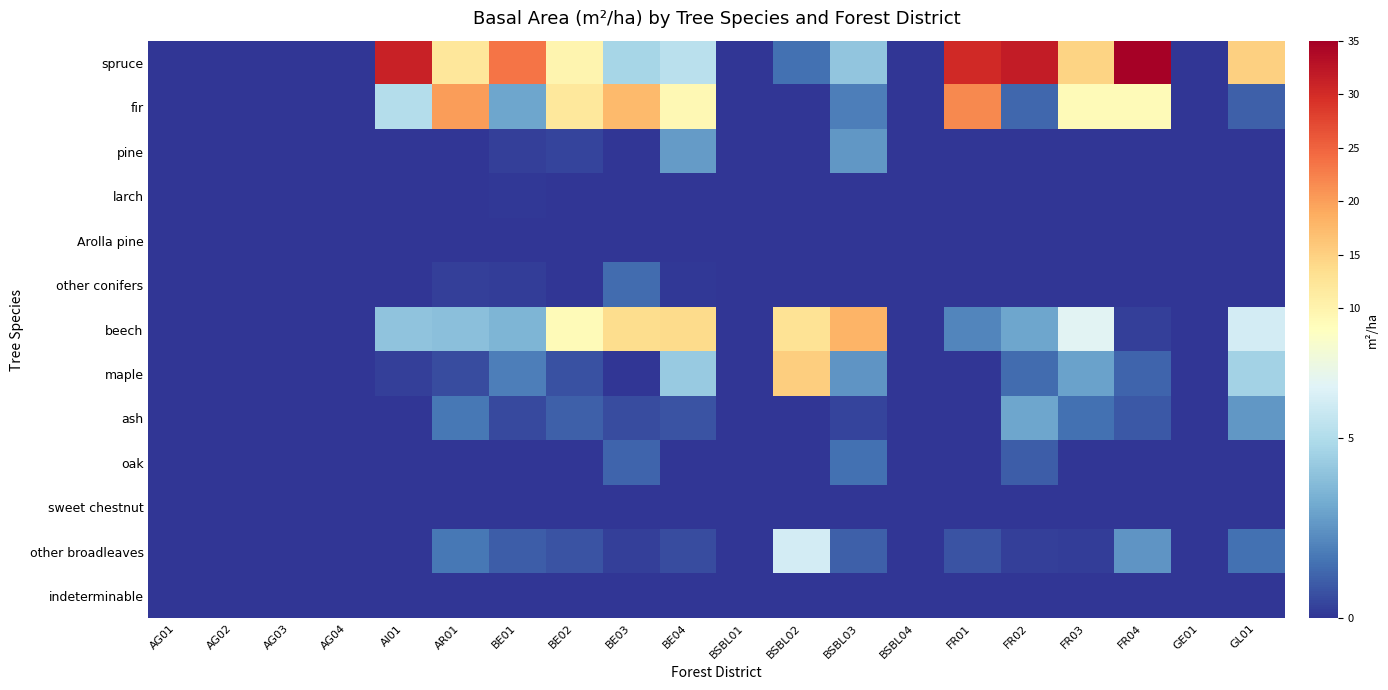

Reading left to right, transcribe all the data shown in this chart.

spruce: AG01=0.0	AG02=0.0	AG03=0.0	AG04=0.0	AI01=31.2	AR01=12.1	BE01=23.6	BE02=9.8	BE03=4.7	BE04=5.3	BSBL01=0.0	BSBL02=1.5	BSBL03=4.1	BSBL04=0.0	FR01=30.2	FR02=31.8	FR03=14.6	FR04=34.6	GE01=0.0	GL01=15.0
fir: AG01=0.0	AG02=0.0	AG03=0.0	AG04=0.0	AI01=5.1	AR01=20.2	BE01=3.0	BE02=11.9	BE03=17.4	BE04=9.2	BSBL01=0.0	BSBL02=0.0	BSBL03=1.9	BSBL04=0.0	FR01=21.8	FR02=1.3	FR03=8.8	FR04=8.8	GE01=0.0	GL01=1.1
pine: AG01=0.0	AG02=0.0	AG03=0.0	AG04=0.0	AI01=0.0	AR01=0.0	BE01=0.3	BE02=0.4	BE03=0.0	BE04=2.7	BSBL01=0.0	BSBL02=0.0	BSBL03=2.6	BSBL04=0.0	FR01=0.0	FR02=0.0	FR03=0.0	FR04=0.0	GE01=0.0	GL01=0.0
larch: AG01=0.0	AG02=0.0	AG03=0.0	AG04=0.0	AI01=0.0	AR01=0.0	BE01=0.1	BE02=0.0	BE03=0.0	BE04=0.0	BSBL01=0.0	BSBL02=0.0	BSBL03=0.0	BSBL04=0.0	FR01=0.0	FR02=0.0	FR03=0.0	FR04=0.0	GE01=0.0	GL01=0.0
Arolla pine: AG01=0.0	AG02=0.0	AG03=0.0	AG04=0.0	AI01=0.0	AR01=0.0	BE01=0.0	BE02=0.0	BE03=0.0	BE04=0.0	BSBL01=0.0	BSBL02=0.0	BSBL03=0.0	BSBL04=0.0	FR01=0.0	FR02=0.0	FR03=0.0	FR04=0.0	GE01=0.0	GL01=0.0
other conifers: AG01=0.0	AG02=0.0	AG03=0.0	AG04=0.0	AI01=0.0	AR01=0.3	BE01=0.2	BE02=0.0	BE03=1.4	BE04=0.1	BSBL01=0.0	BSBL02=0.0	BSBL03=0.0	BSBL04=0.0	FR01=0.0	FR02=0.0	FR03=0.0	FR04=0.0	GE01=0.0	GL01=0.0
beech: AG01=0.0	AG02=0.0	AG03=0.0	AG04=0.0	AI01=4.0	AR01=3.9	BE01=3.5	BE02=8.7	BE03=13.6	BE04=13.7	BSBL01=0.0	BSBL02=12.7	BSBL03=18.1	BSBL04=0.0	FR01=2.1	FR02=3.0	FR03=6.5	FR04=0.3	GE01=0.0	GL01=6.0
maple: AG01=0.0	AG02=0.0	AG03=0.0	AG04=0.0	AI01=0.3	AR01=0.6	BE01=1.9	BE02=0.7	BE03=0.0	BE04=4.3	BSBL01=0.0	BSBL02=15.3	BSBL03=2.5	BSBL04=0.0	FR01=0.0	FR02=1.4	FR03=2.9	FR04=1.2	GE01=0.0	GL01=4.6
ash: AG01=0.0	AG02=0.0	AG03=0.0	AG04=0.0	AI01=0.0	AR01=1.7	BE01=0.5	BE02=1.1	BE03=0.6	BE04=0.8	BSBL01=0.0	BSBL02=0.0	BSBL03=0.4	BSBL04=0.0	FR01=0.0	FR02=3.0	FR03=1.5	FR04=0.9	GE01=0.0	GL01=2.6
oak: AG01=0.0	AG02=0.0	AG03=0.0	AG04=0.0	AI01=0.0	AR01=0.0	BE01=0.0	BE02=0.0	BE03=1.2	BE04=0.0	BSBL01=0.0	BSBL02=0.0	BSBL03=1.5	BSBL04=0.0	FR01=0.0	FR02=1.0	FR03=0.0	FR04=0.0	GE01=0.0	GL01=0.0
sweet chestnut: AG01=0.0	AG02=0.0	AG03=0.0	AG04=0.0	AI01=0.0	AR01=0.0	BE01=0.0	BE02=0.0	BE03=0.0	BE04=0.0	BSBL01=0.0	BSBL02=0.0	BSBL03=0.0	BSBL04=0.0	FR01=0.0	FR02=0.0	FR03=0.0	FR04=0.0	GE01=0.0	GL01=0.0
other broadleaves: AG01=0.0	AG02=0.0	AG03=0.0	AG04=0.0	AI01=0.0	AR01=1.7	BE01=1.0	BE02=0.8	BE03=0.3	BE04=0.6	BSBL01=0.0	BSBL02=6.0	BSBL03=1.1	BSBL04=0.0	FR01=0.8	FR02=0.3	FR03=0.2	FR04=2.5	GE01=0.0	GL01=1.5
indeterminable: AG01=0.0	AG02=0.0	AG03=0.0	AG04=0.0	AI01=0.0	AR01=0.0	BE01=0.0	BE02=0.0	BE03=0.0	BE04=0.0	BSBL01=0.0	BSBL02=0.0	BSBL03=0.0	BSBL04=0.0	FR01=0.0	FR02=0.0	FR03=0.0	FR04=0.0	GE01=0.0	GL01=0.0